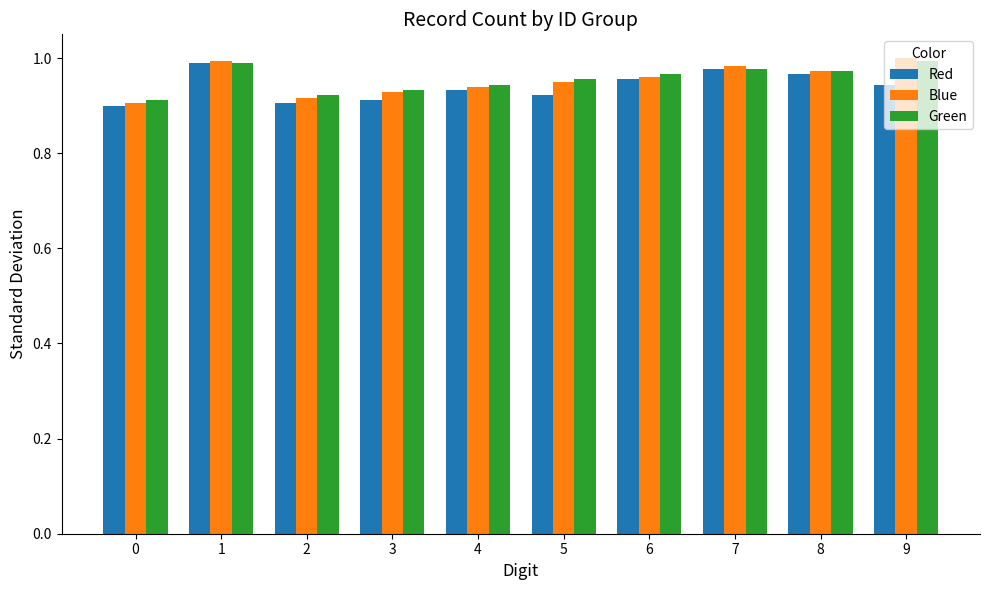

Count the number of categories in the chart.

10